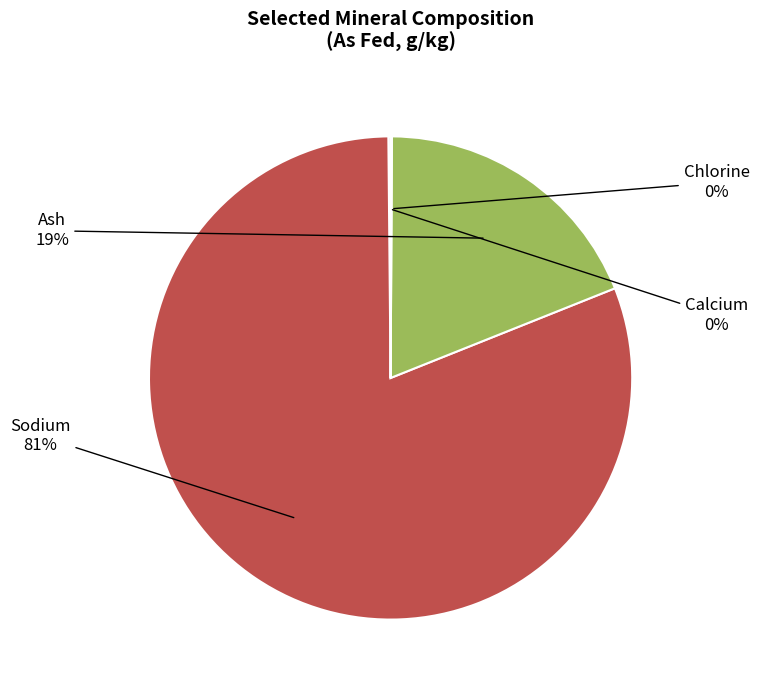

Is there a majority slice in this chart?

Yes